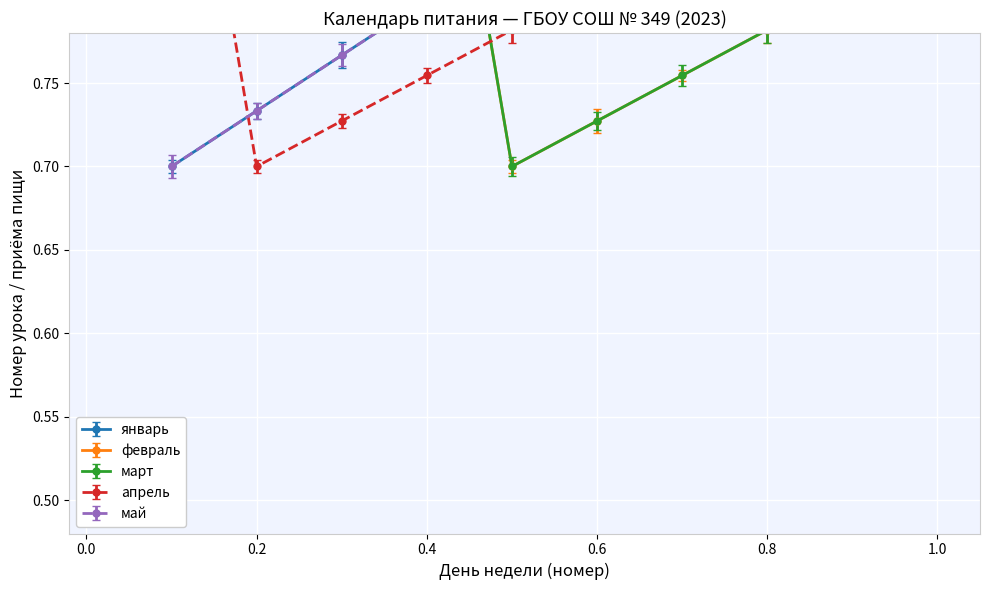

What is the value of the февраль point at the 10th from the left?

0.8